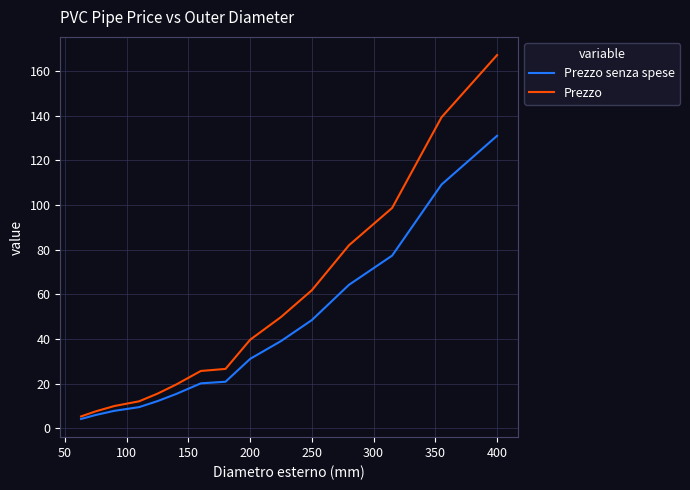

What is the highest value of the Prezzo series?

167.1